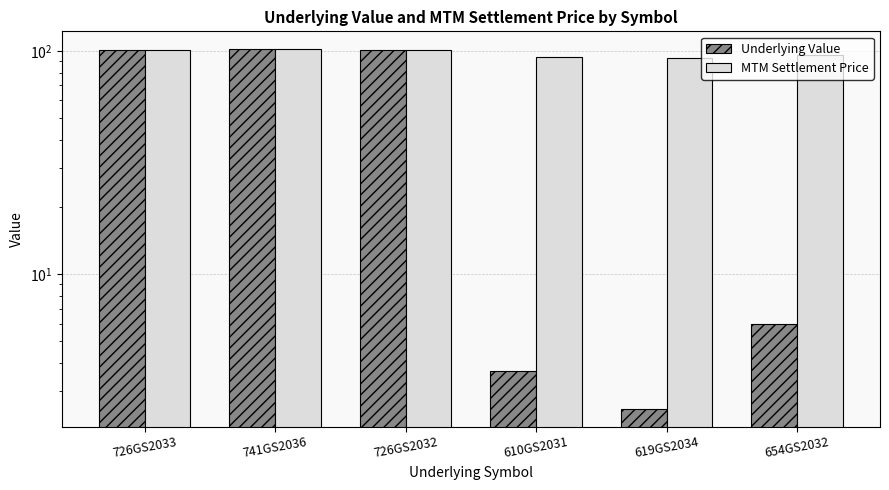

Reading left to right, list all the values displayed in this chart.

Underlying Value: 726GS2033=101.0	741GS2036=101.6	726GS2032=100.7	610GS2031=3.7	619GS2034=2.5	654GS2032=6.0
MTM Settlement Price: 726GS2033=101.0	741GS2036=101.6	726GS2032=100.7	610GS2031=93.7	619GS2034=92.5	654GS2032=95.9